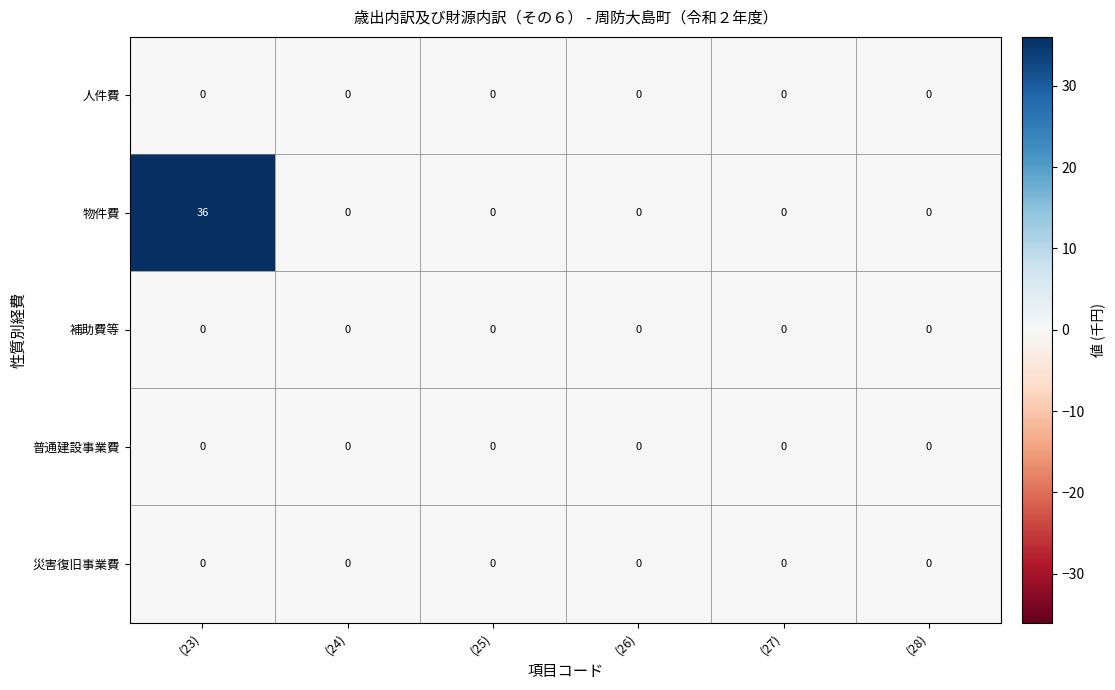

Which series has the largest range (max minus min)?

物件費